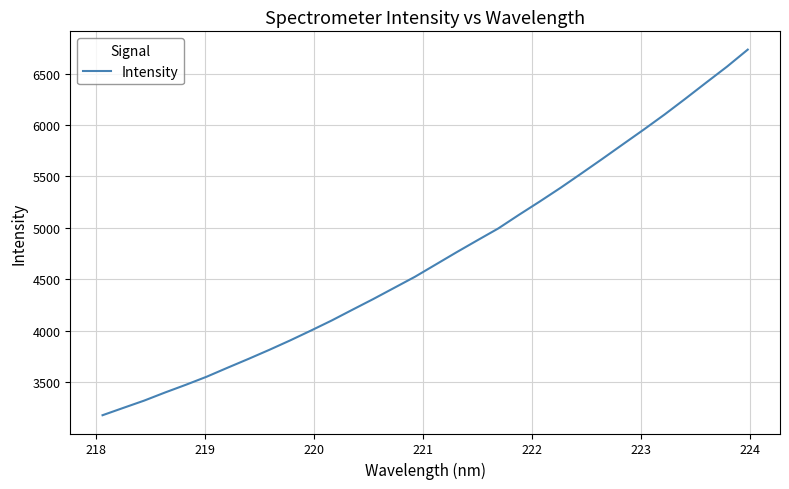

What is the sum of all values?

150905.3